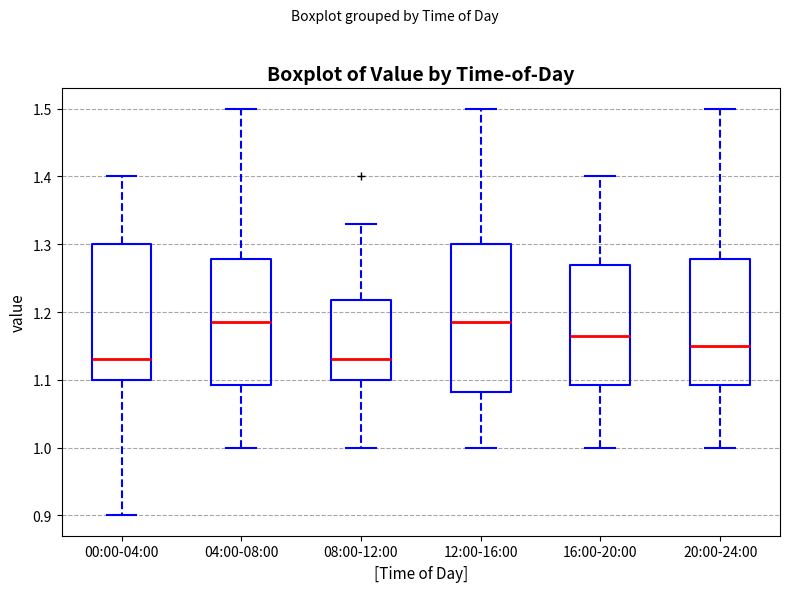

Where does the lower whisker of the box for 00:00-04:00 end on the y-axis? The values are not printed on the chart, so give them approximately, as read against the axis.

0.90